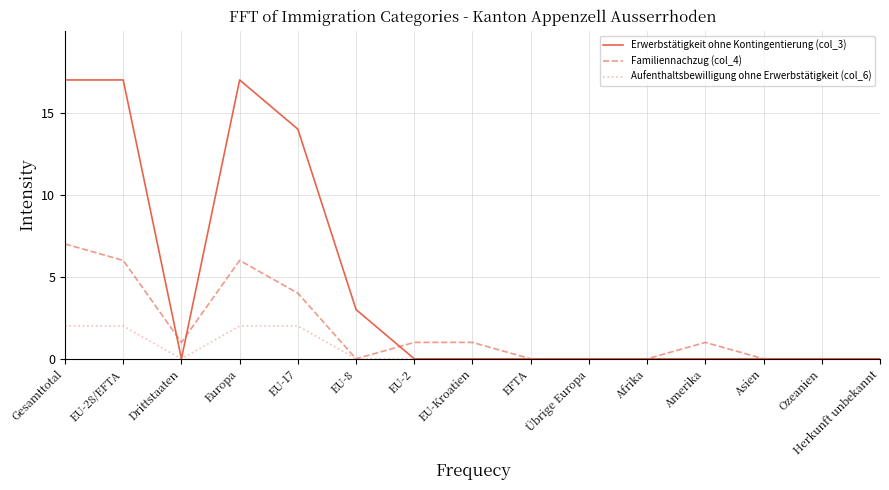

What is the sum of the Familiennachzug (col_4) values at EU-Kroatien and Amerika?

2